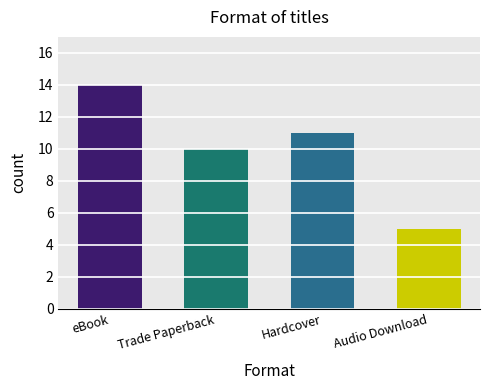

What position from the left is eBook?

1